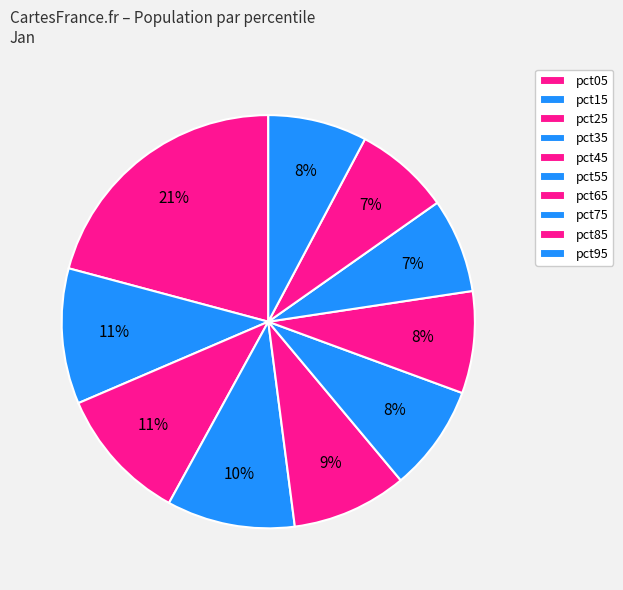

To the nearest percent, what portion does pct15 represent?

11%